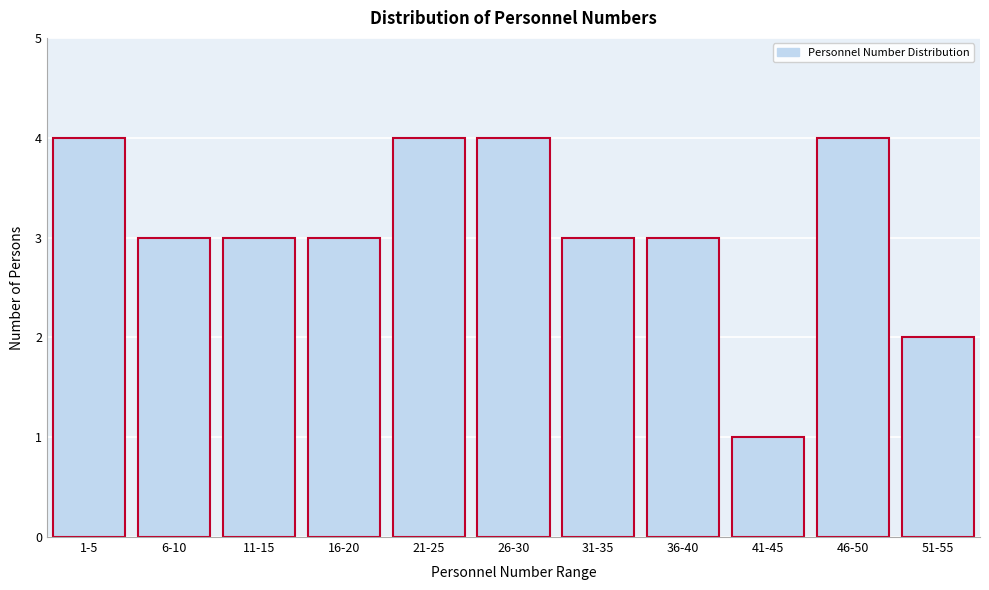

Reading left to right, transcribe all the data shown in this chart.

1-5=4	6-10=3	11-15=3	16-20=3	21-25=4	26-30=4	31-35=3	36-40=3	41-45=1	46-50=4	51-55=2